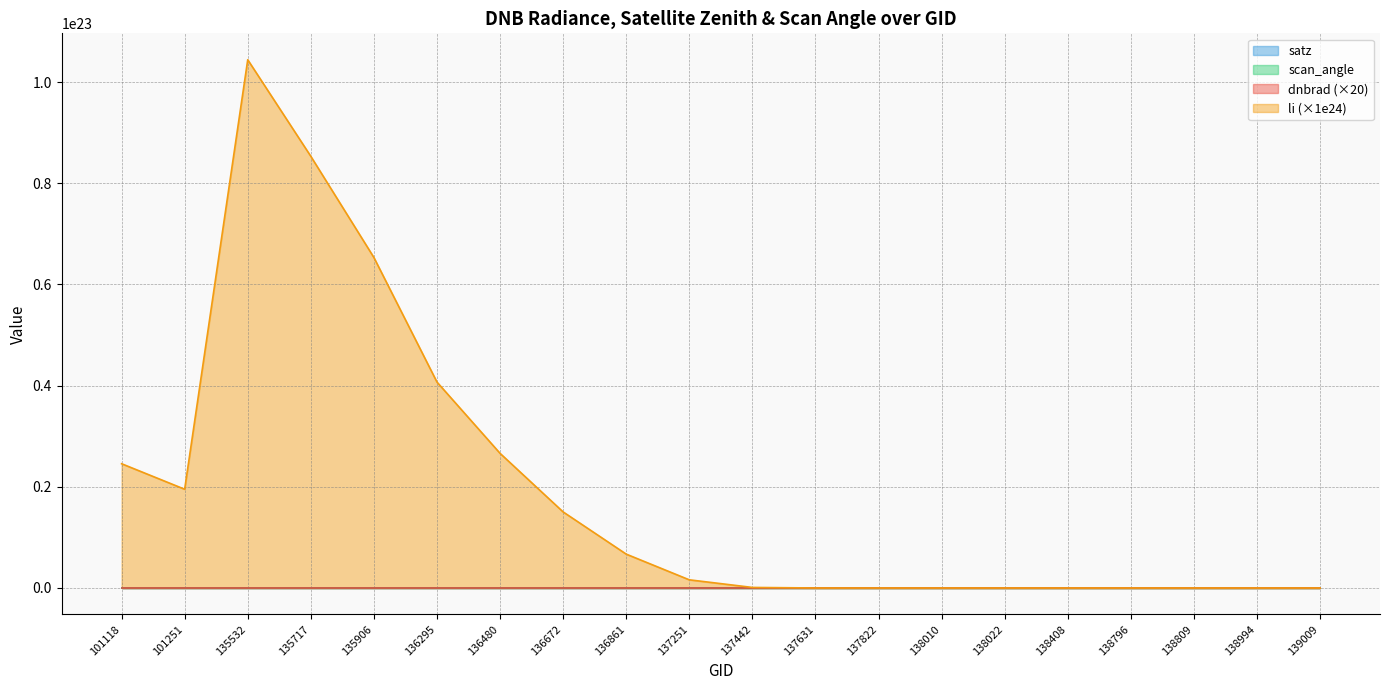

Which series has the largest total across all categories?

li (×1e24)